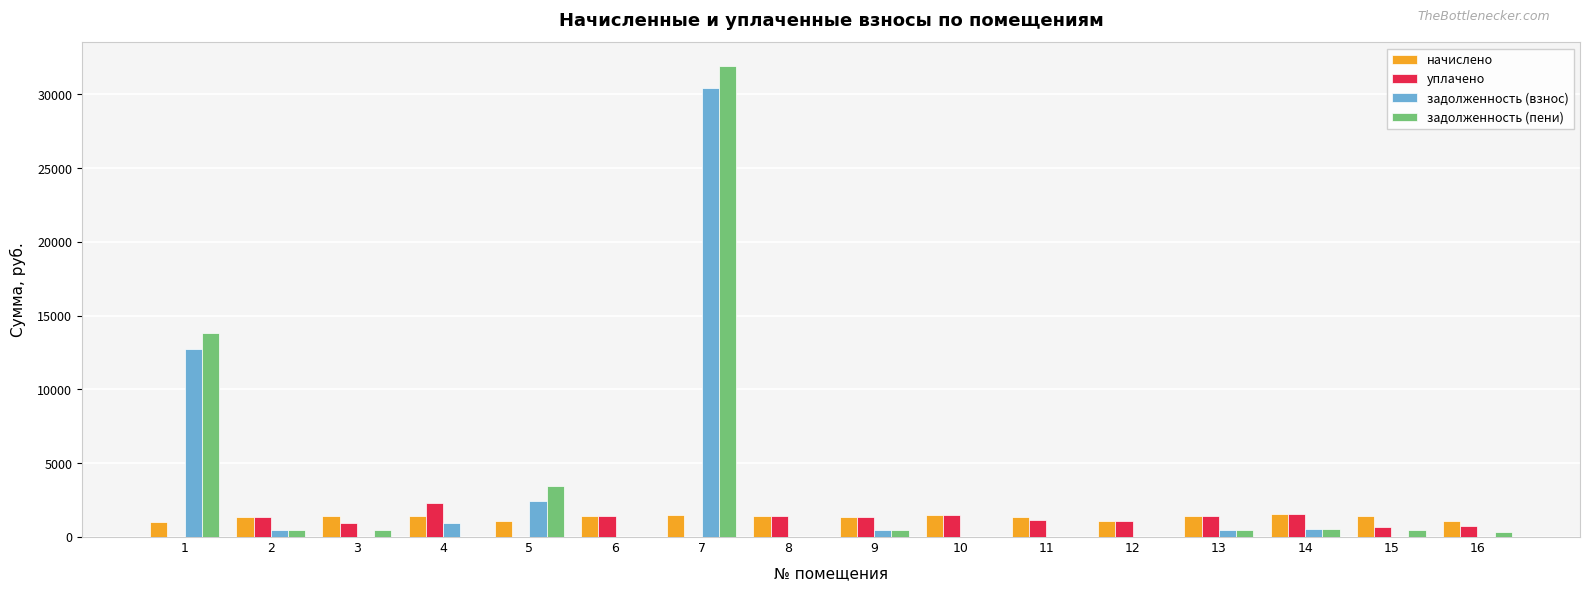

What are all the series names shown in the legend?

начислено, уплачено, задолженность (взнос), задолженность (пени)